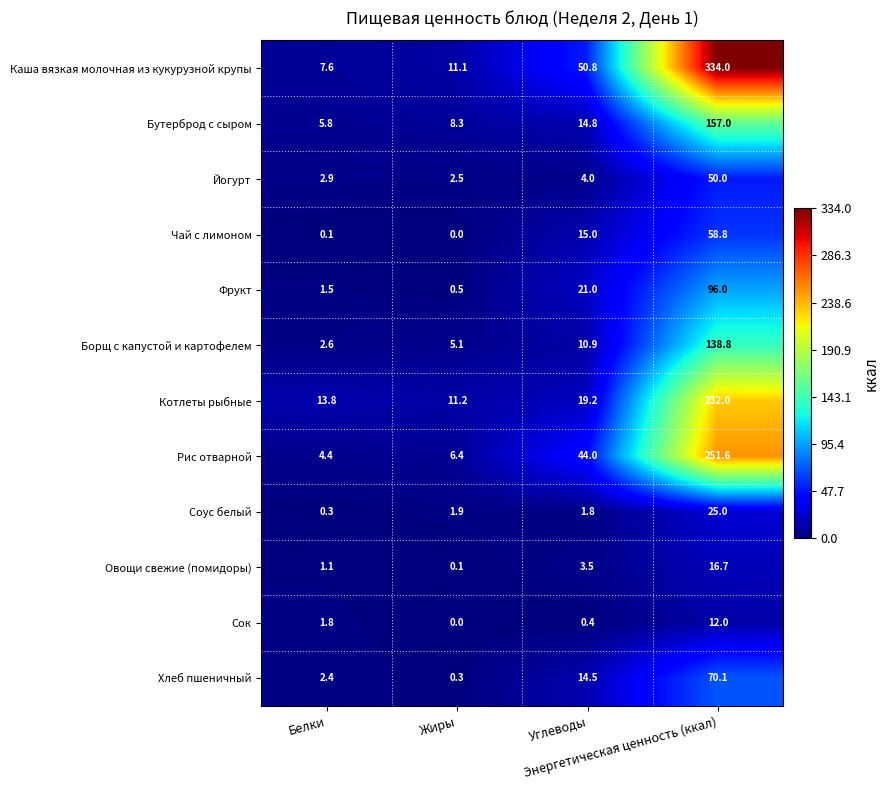

What is the lowest value of the Фрукт series?

0.5